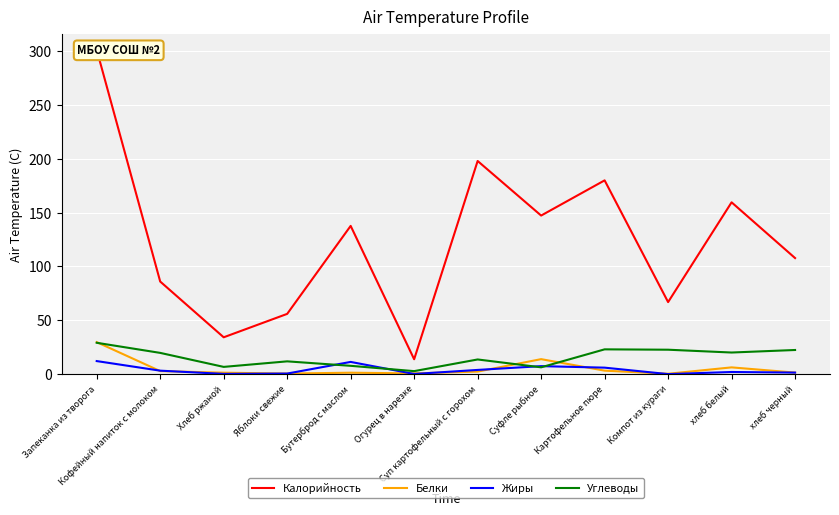

How many values in the Белки series exceed 2?

6